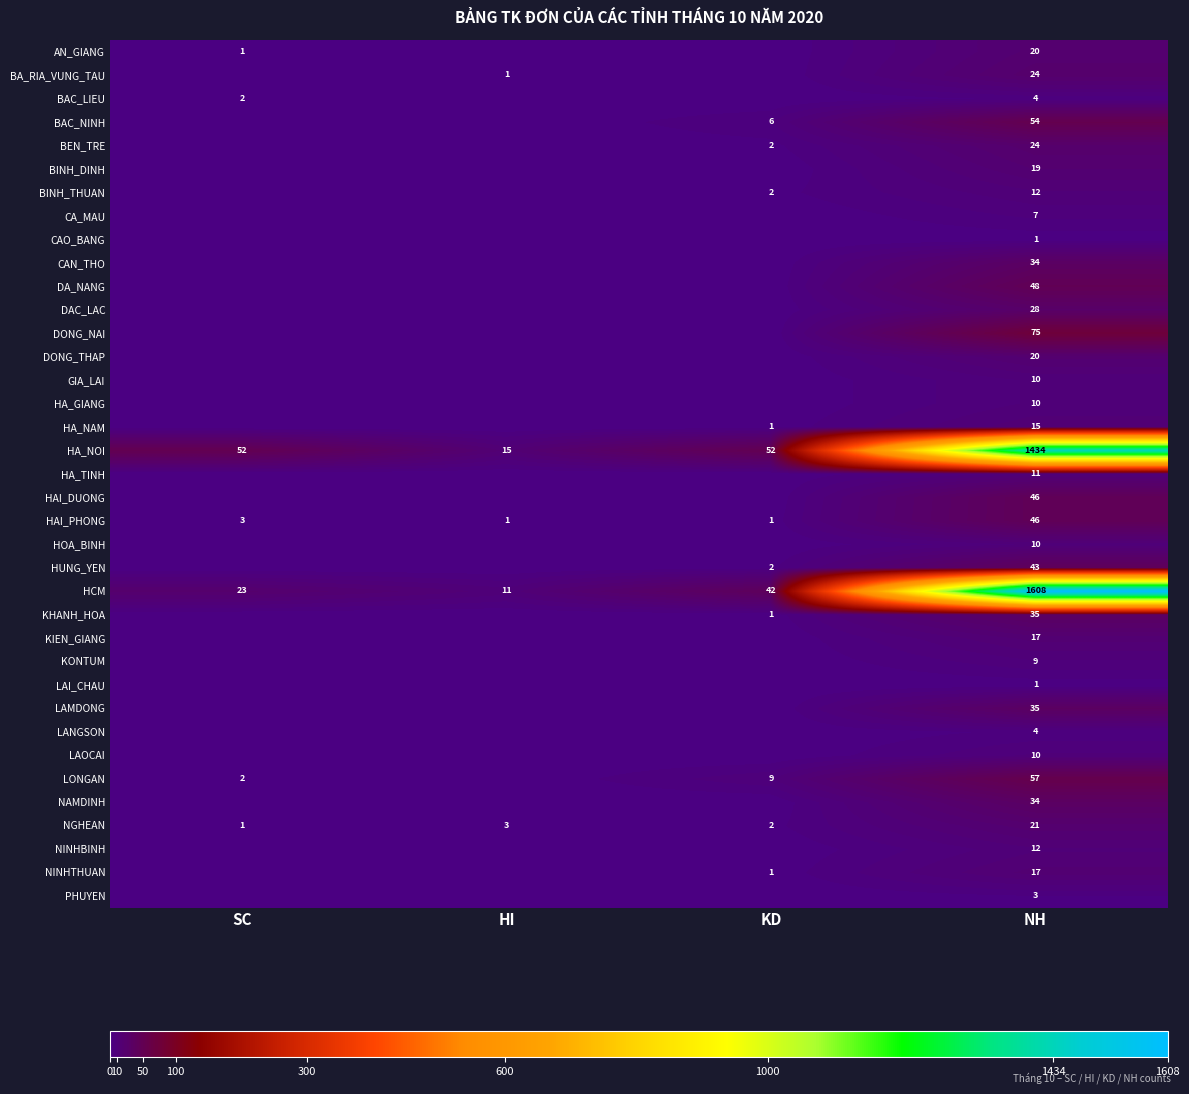

What is the total value across all series at NH?

3858